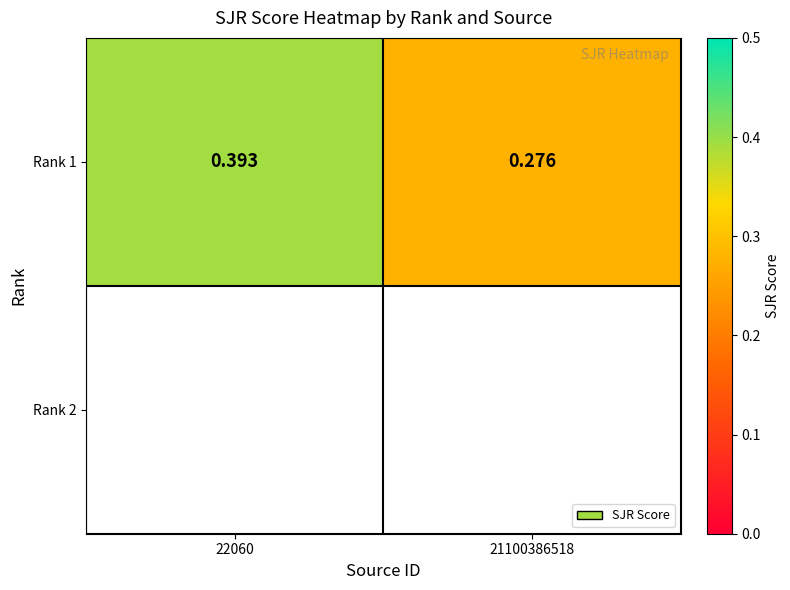

Count the number of data series in this chart.

2